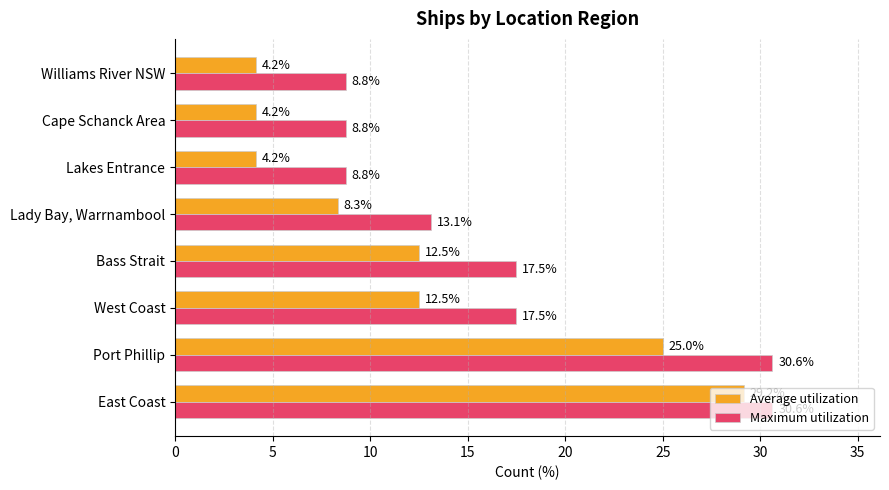

True or false: Average utilization has a value of 29.2 at East Coast.

True